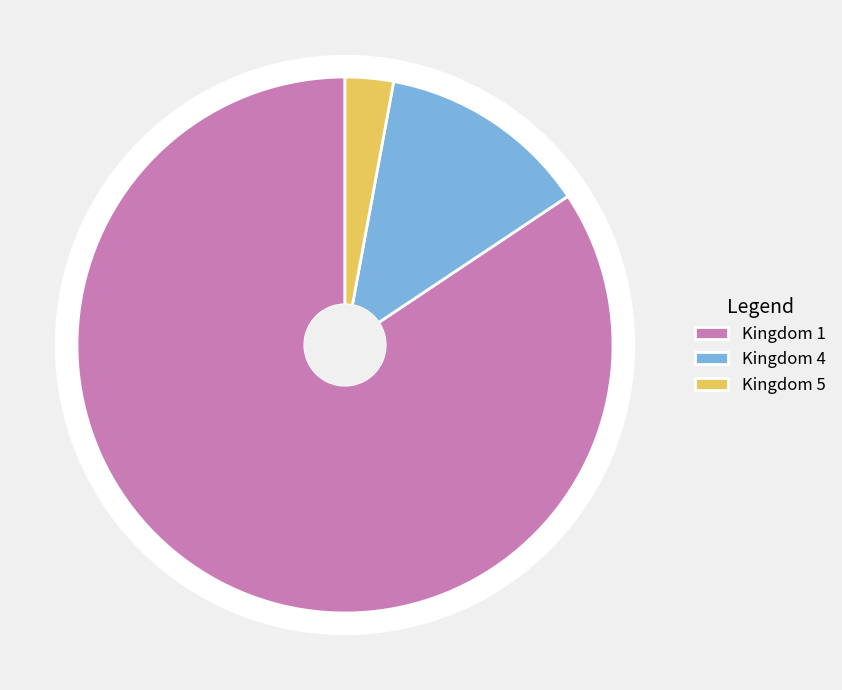

Rank the categories by value from lowest to highest.

5, 4, 1